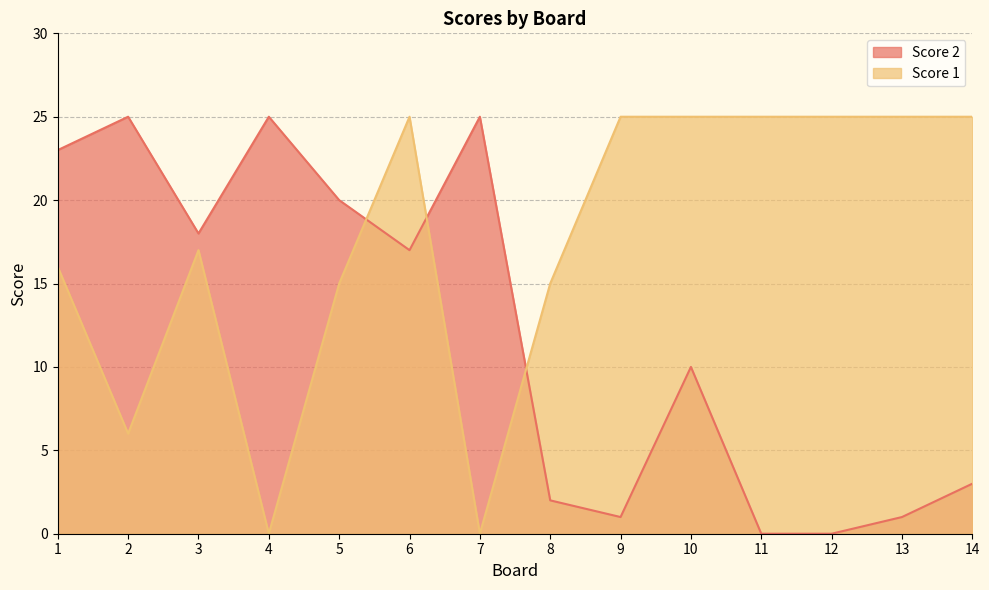

Which category has the lowest value in the Score 1 series?

4